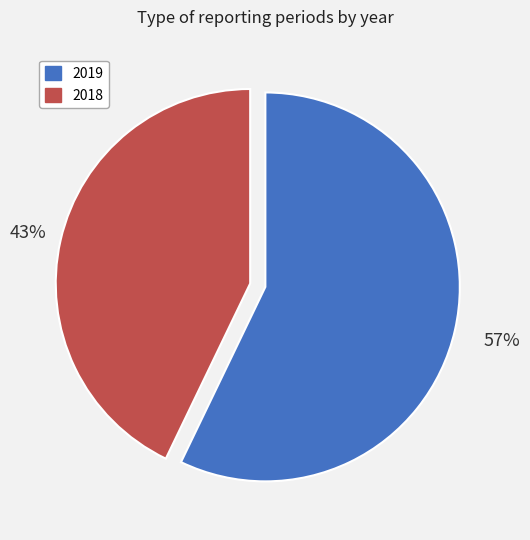

To the nearest percent, what portion does 2019 represent?

57%